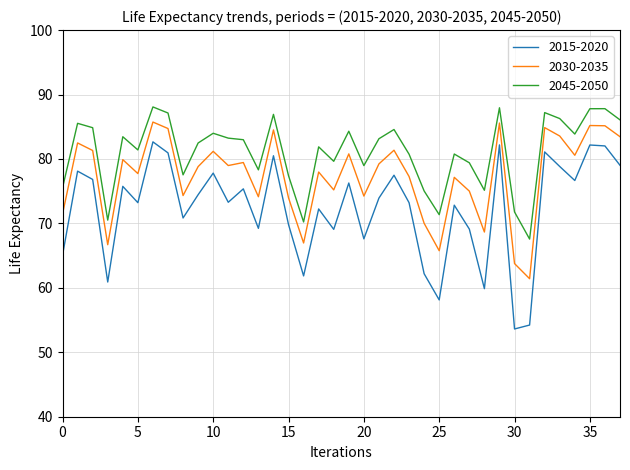

True or false: 2045-2050 has more than 1 points higher than both neighbors.

True